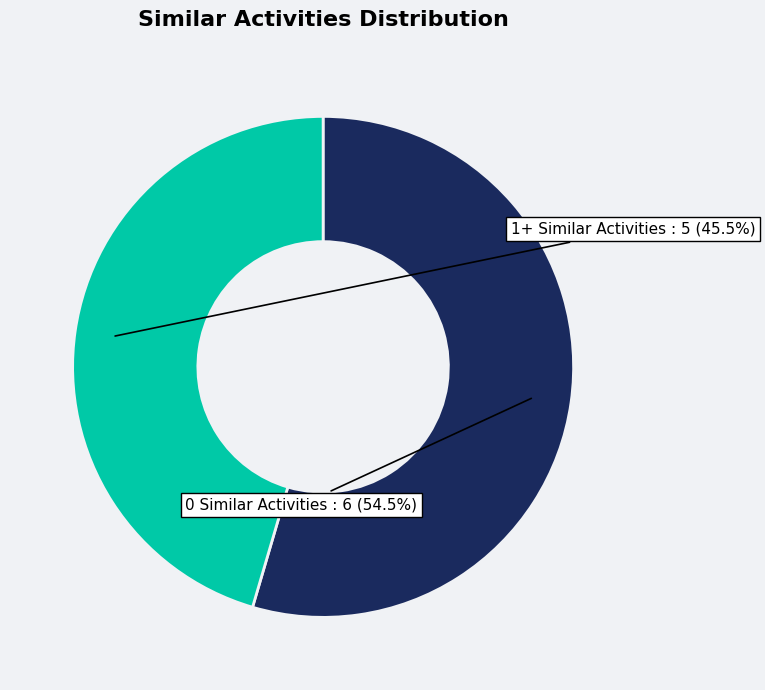

Is there a majority slice in this chart?

Yes